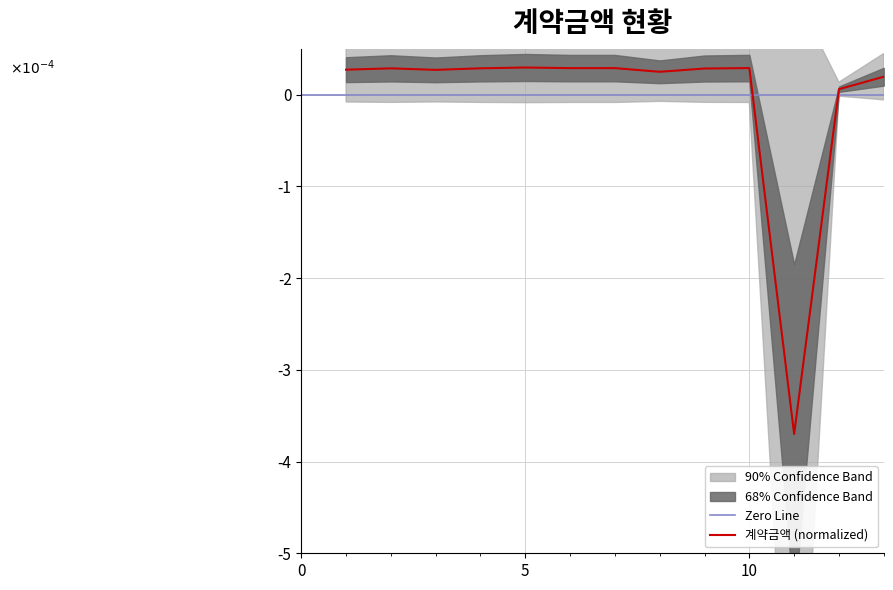

The value at 13 is 0.0. True or false?

True